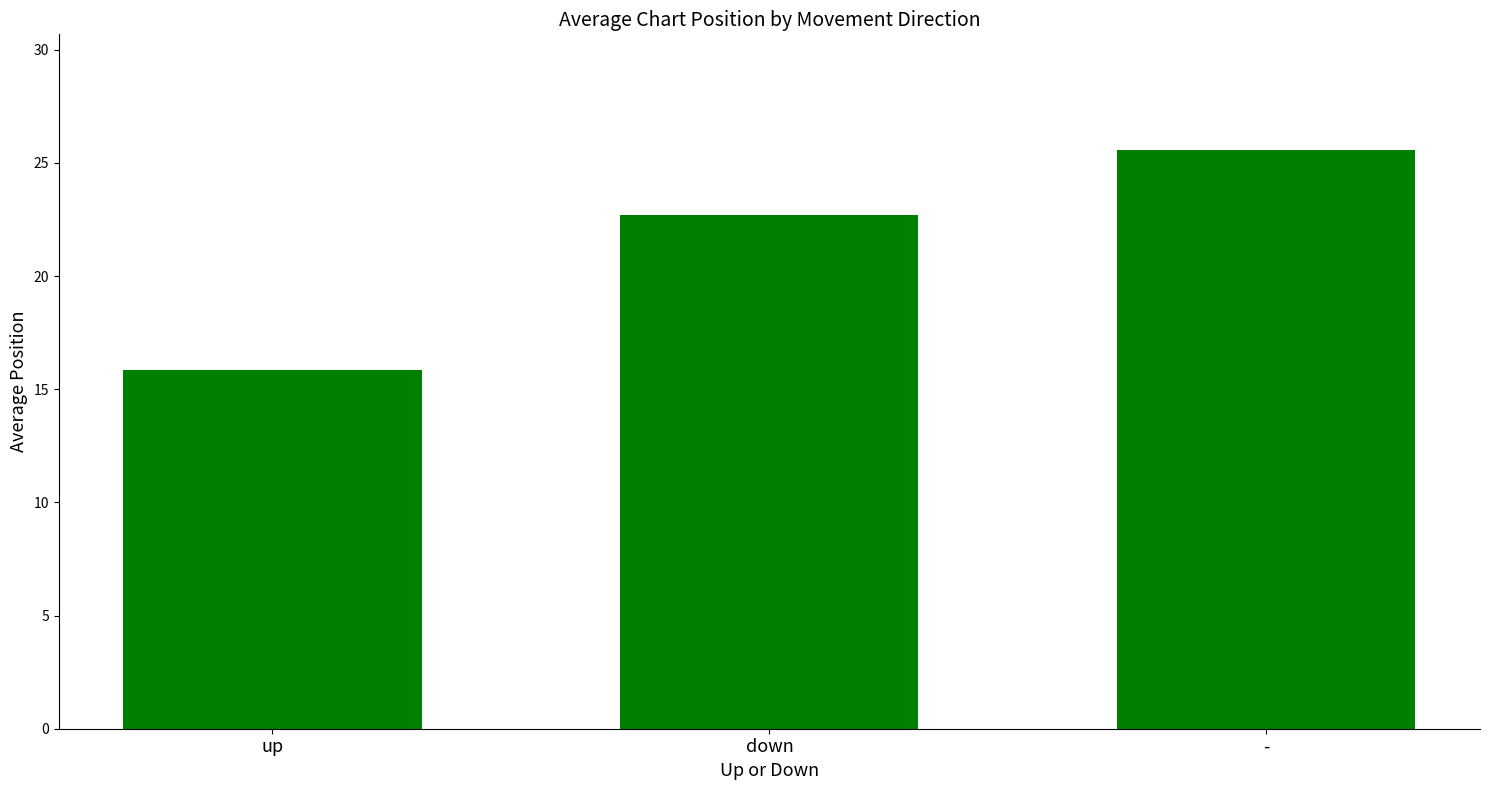

What is the greatest value displayed?

25.6